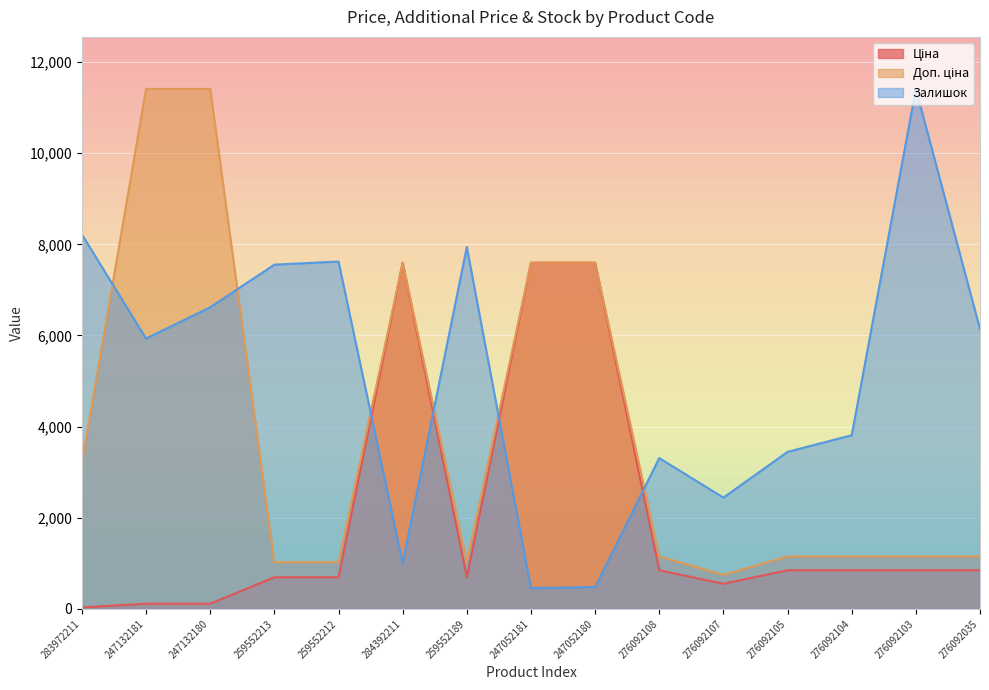

Where do Ціна and Залишок first cross each other?

259552212 and 284392211